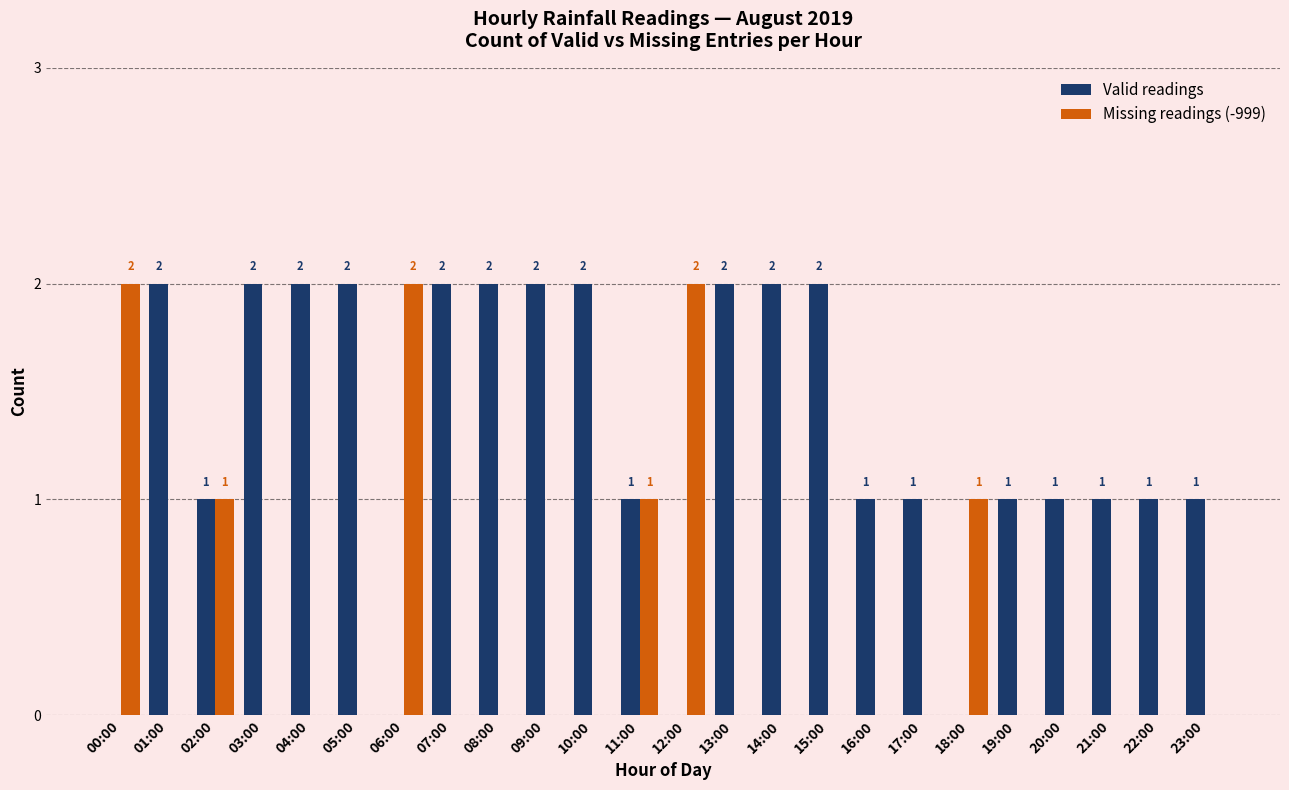

How many data points does each series have?

24